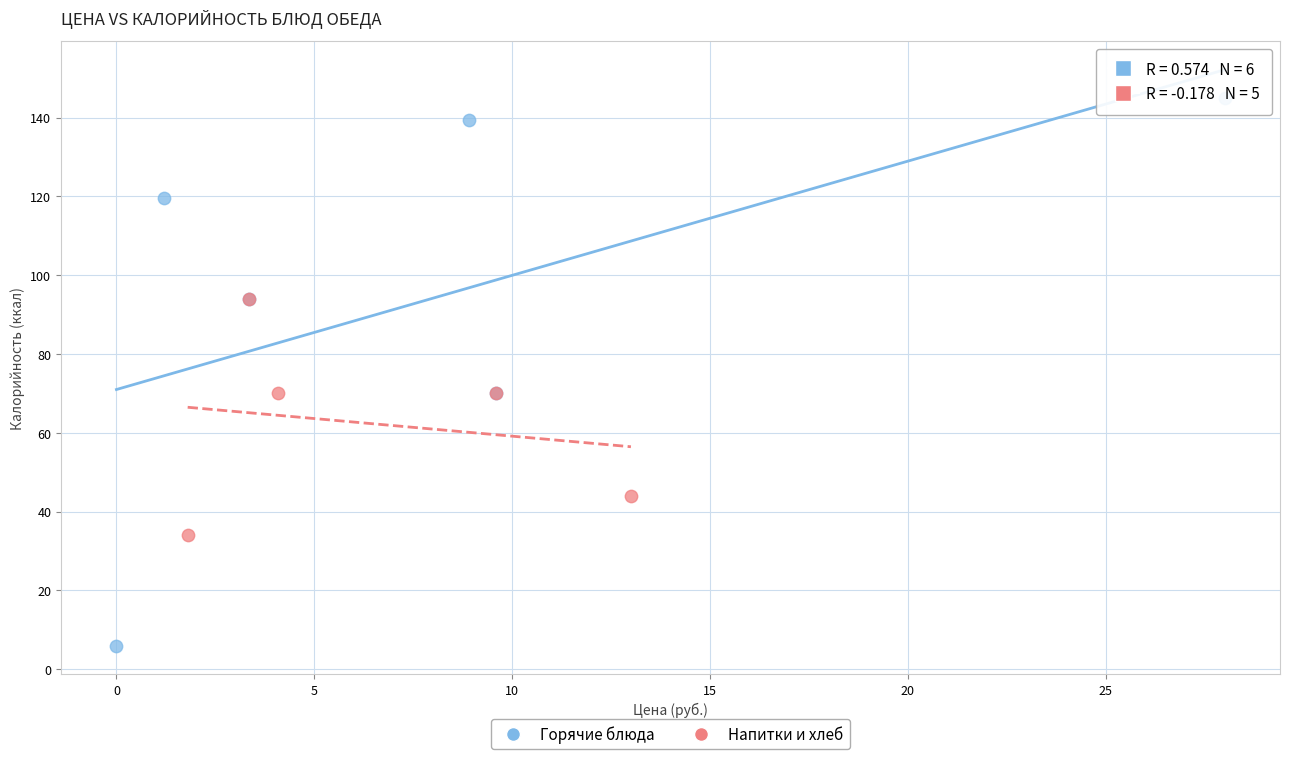

Which series reaches the minimum Y coordinate?

Горячие блюда